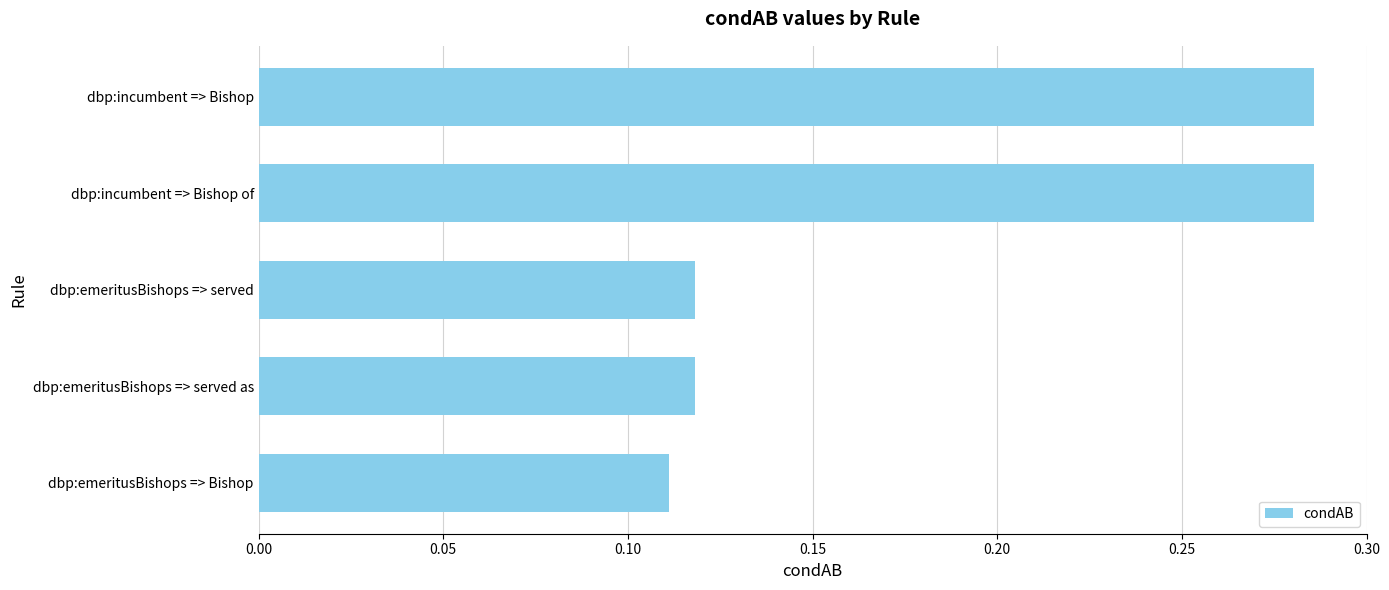

Which label corresponds to the smallest value in the chart?

dbp:emeritusBishops => Bishop